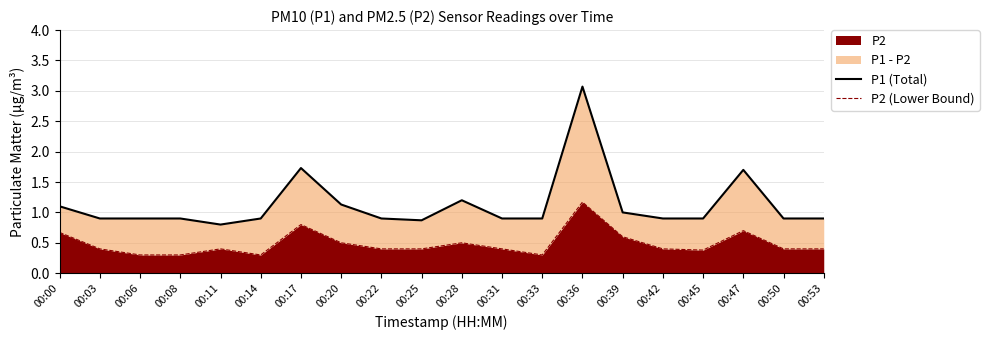

What value does the P2 (Lower Bound) series have at 00:25?

0.4